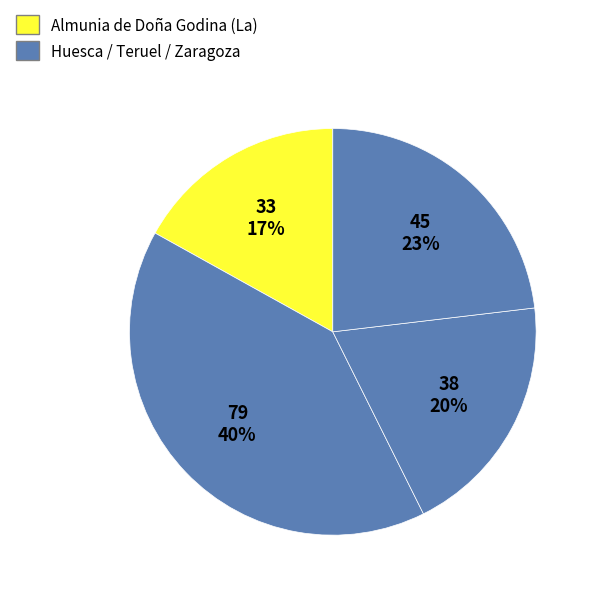

Count the number of slices in the pie.

4